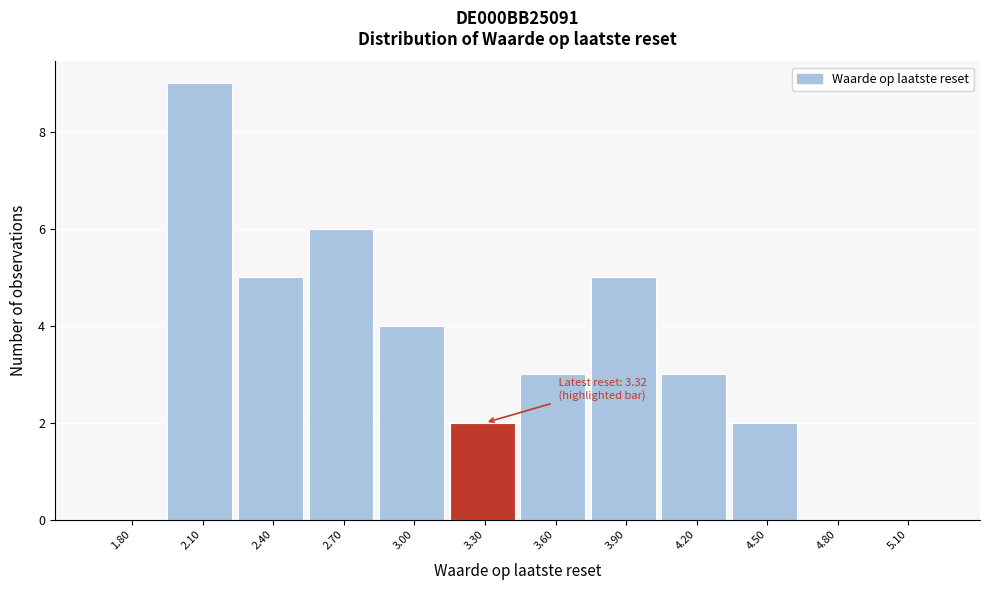

Reading left to right, what are all the values shown in this chart?

1.80=0	2.10=9	2.40=5	2.70=6	3.00=4	3.30=2	3.60=3	3.90=5	4.20=3	4.50=2	4.80=0	5.10=0